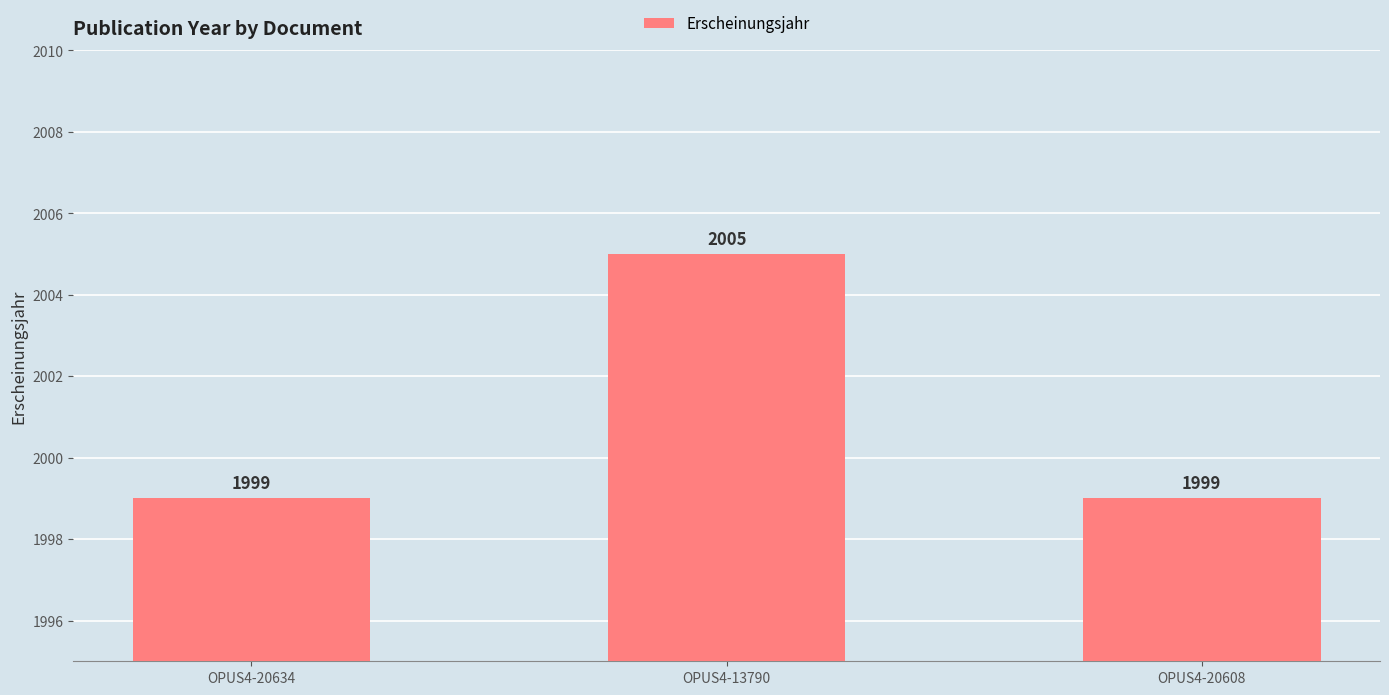

What is the difference between the maximum and minimum values?

6